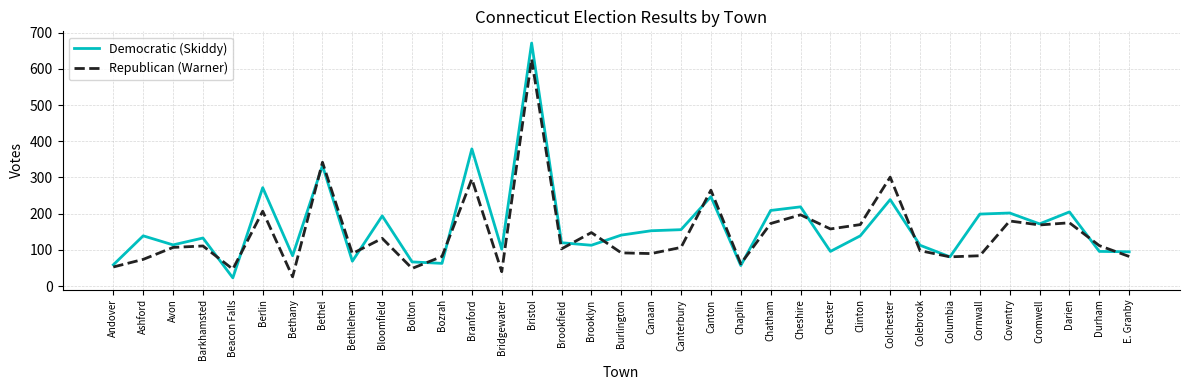

Rank the series at Branford from lowest to highest value.

Republican (Warner), Democratic (Skiddy)